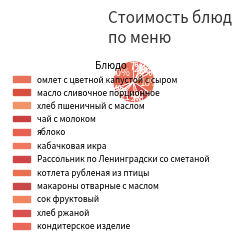

Is it true that масло сливочное порционное is 14% of the pie?

False